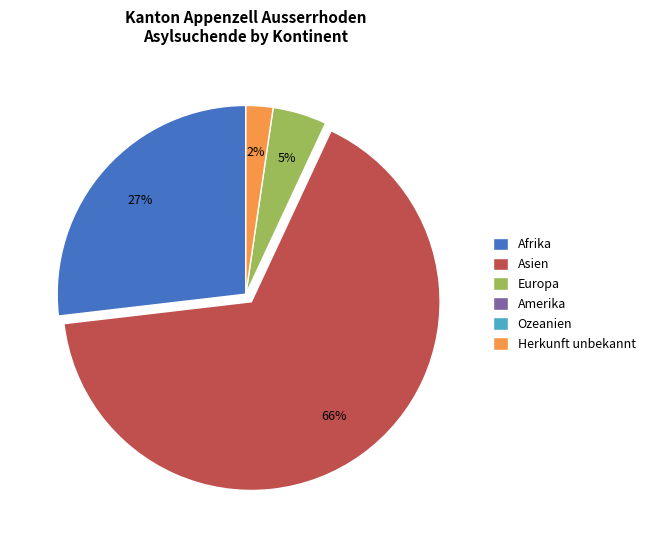

Is there a majority slice in this chart?

Yes